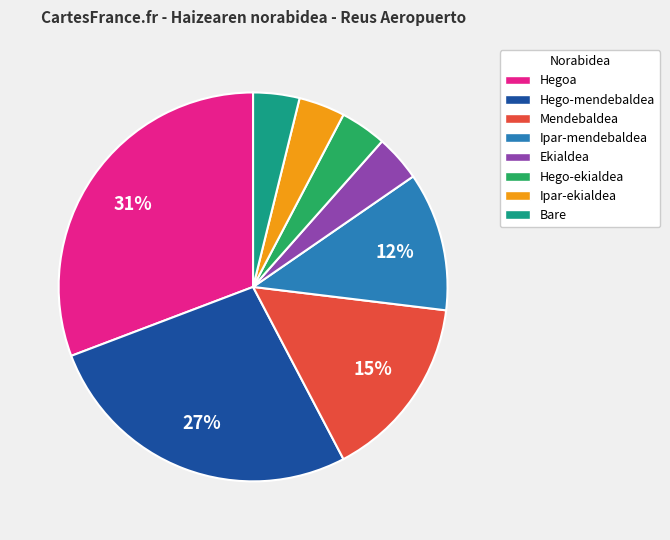

Does Ipar-mendebaldea represent more than half of the total?

No